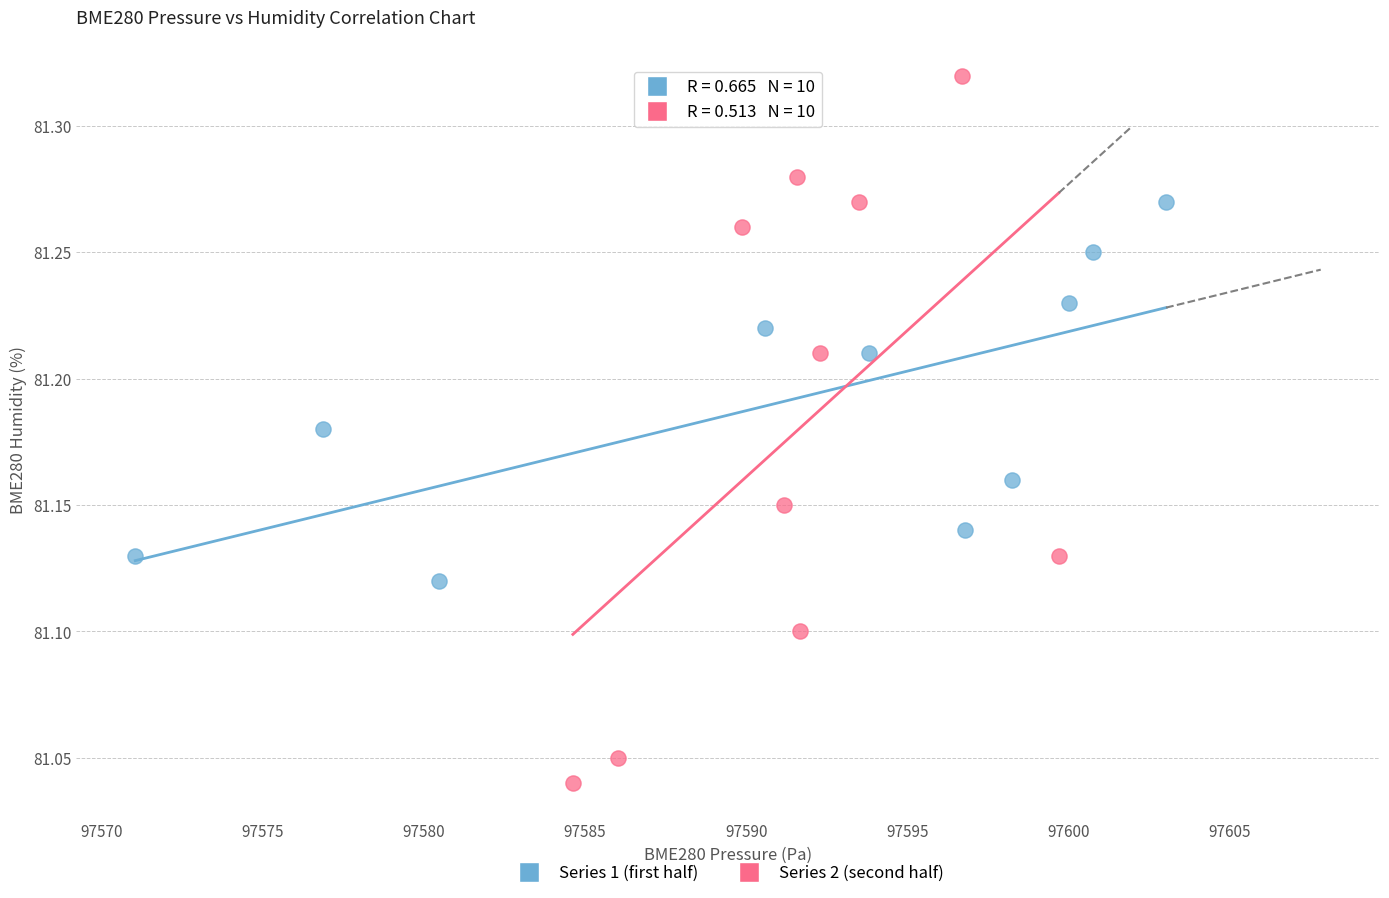

Which series reaches the minimum Y coordinate?

Series 2 (second half)